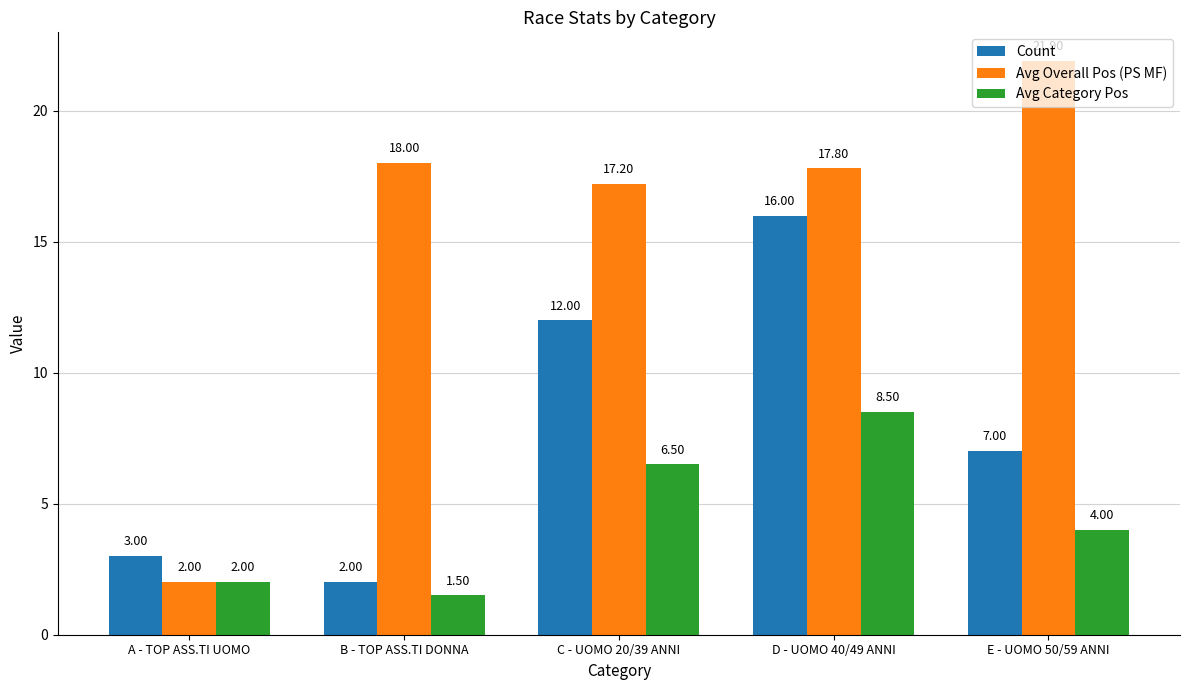

The value of Avg Overall Pos (PS MF) at D - UOMO 40/49 ANNI is 27.8. True or false?

False